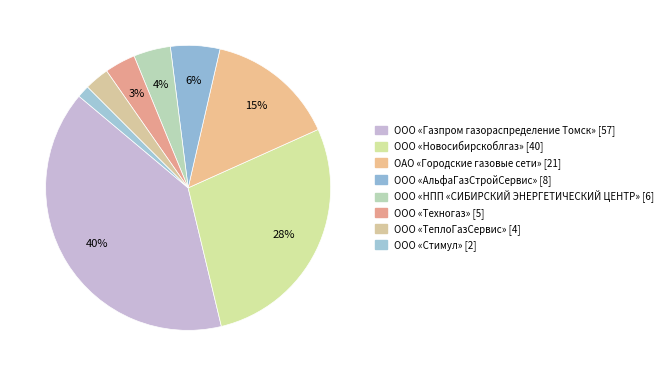

Is ООО «Новосибирскоблгаз» the majority of the pie?

No